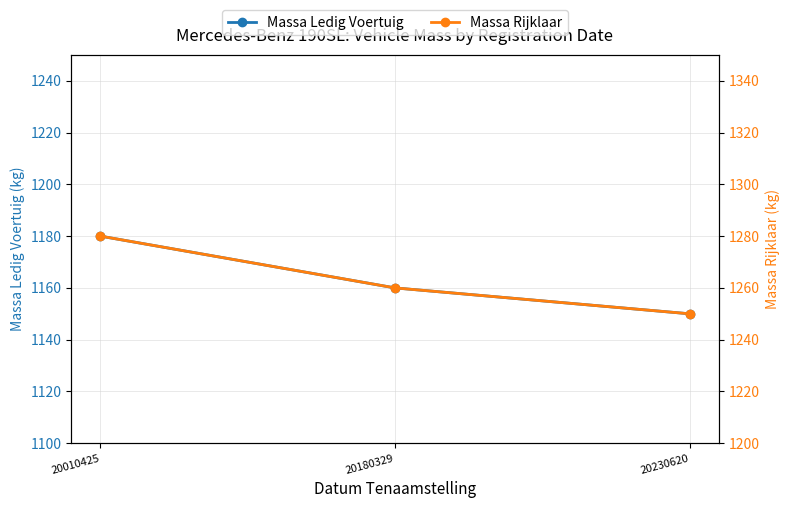

How many lines are shown in the chart?

2